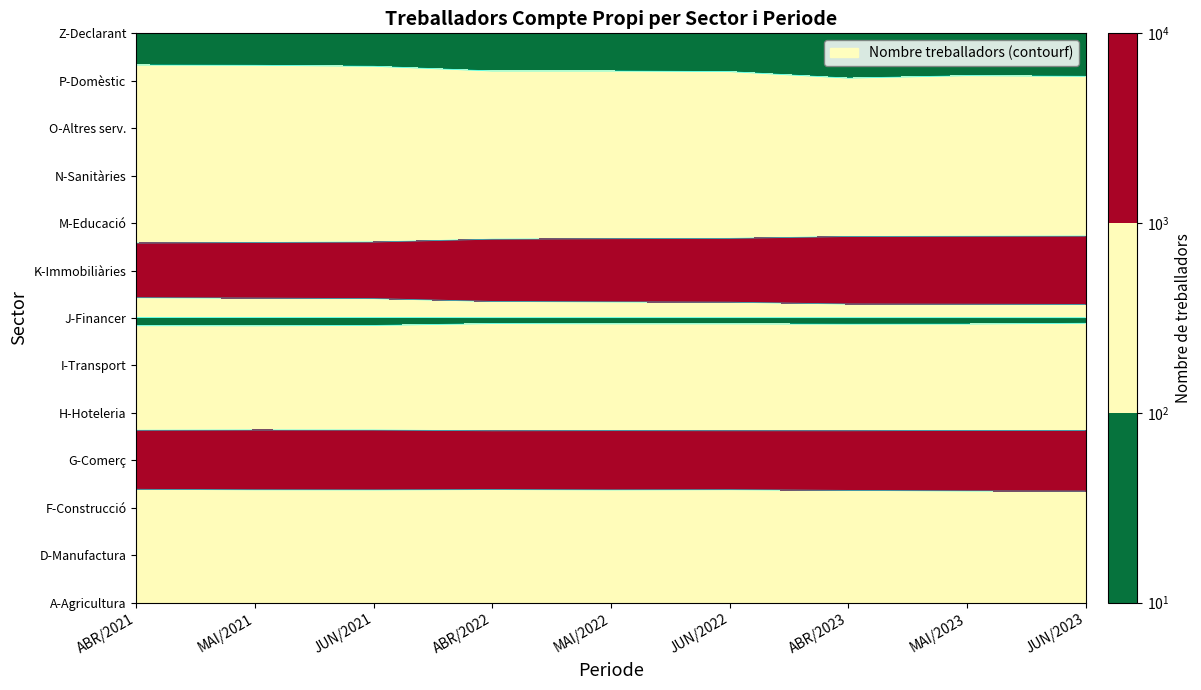

At which label does M  - Educació. reach its peak?

JUN/2023